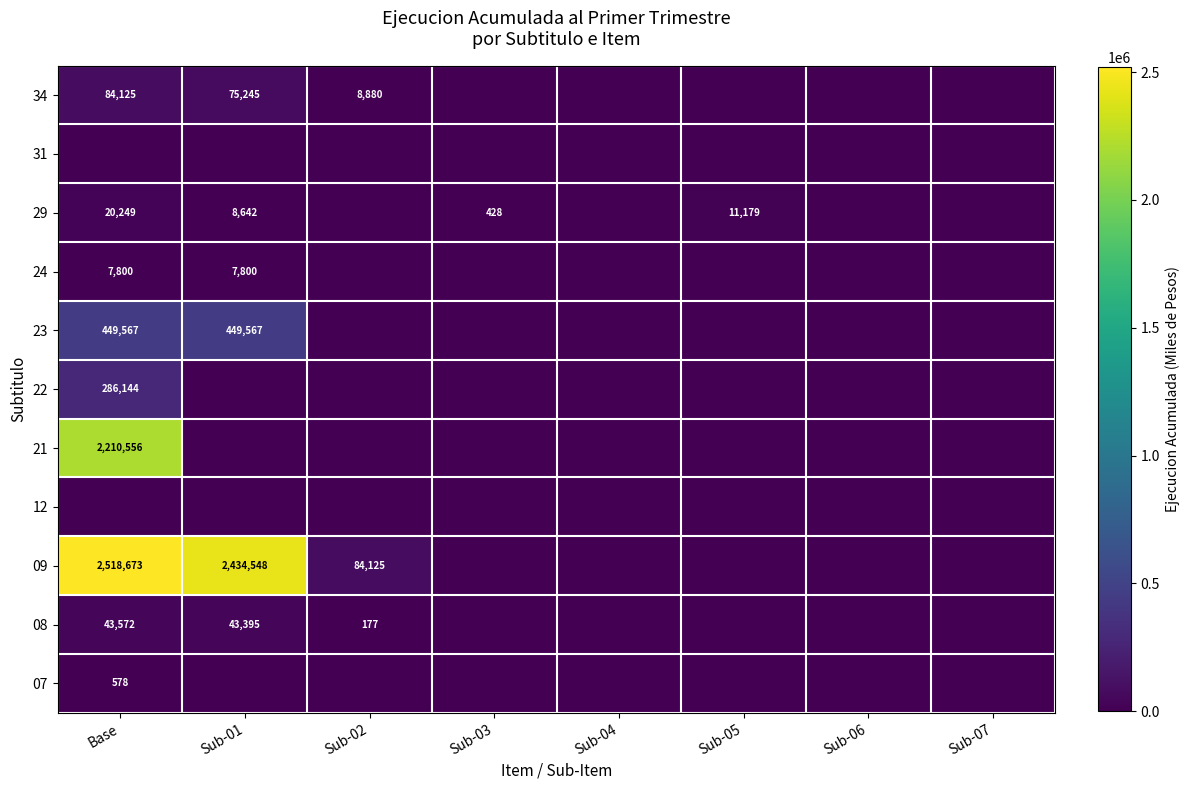

True or false: 23 has a value of 269825 at Base.

False